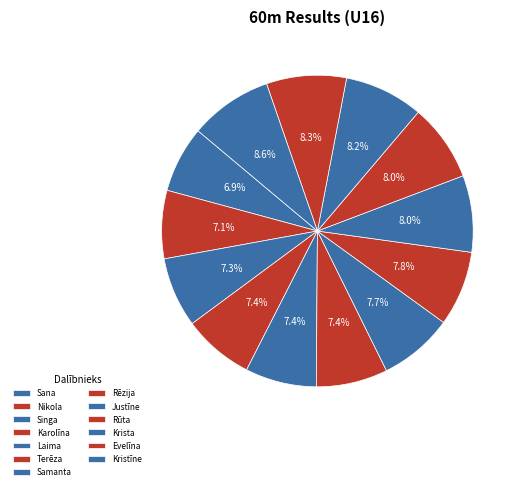

What is the largest slice in the pie chart?

Kristīne Tālija Sproģe